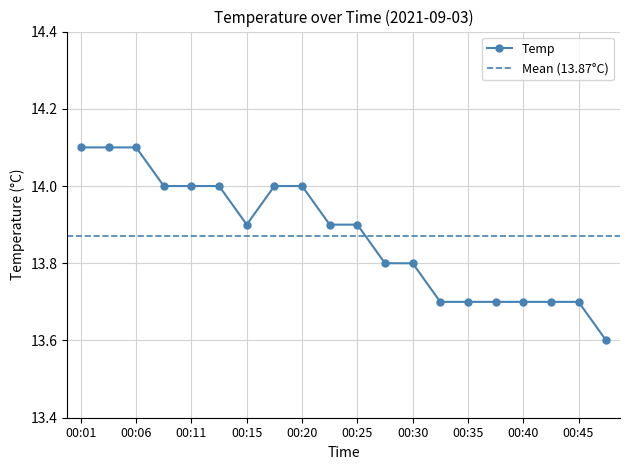

Approximately how many times larger is the value at 00:28 compared to 00:25?

1.0